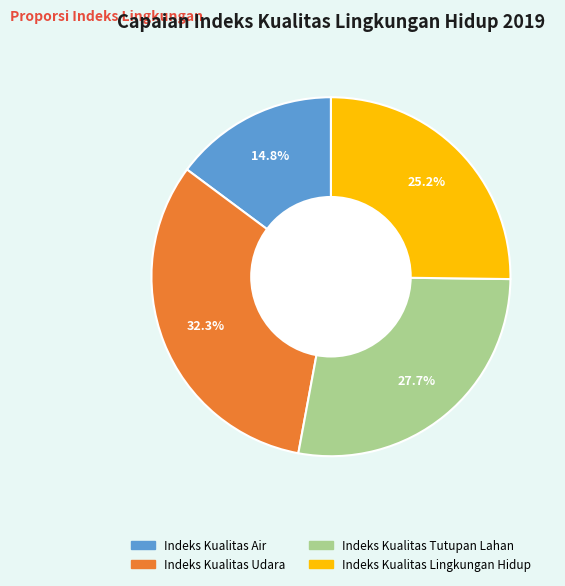

What is the smallest slice in the pie chart?

Indeks Kualitas Air